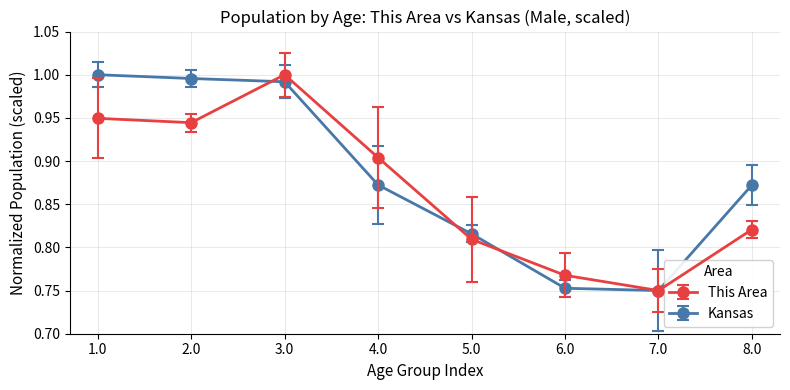

What is the highest value of the This Area series?

1.0